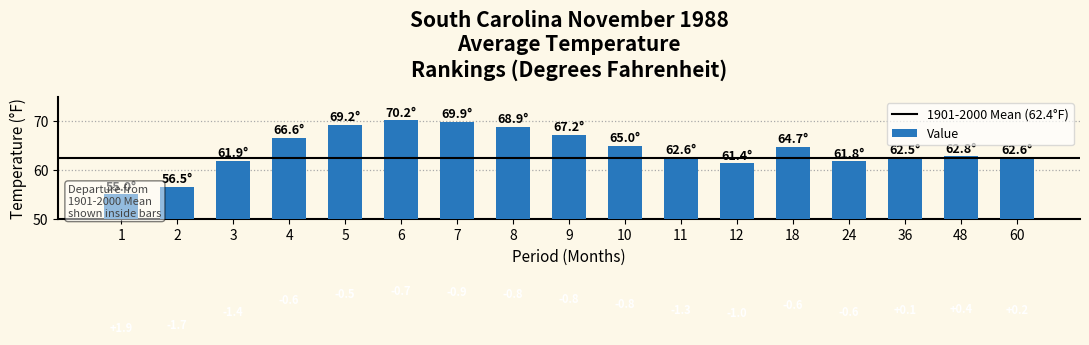

Where does the data first go above 62?

4